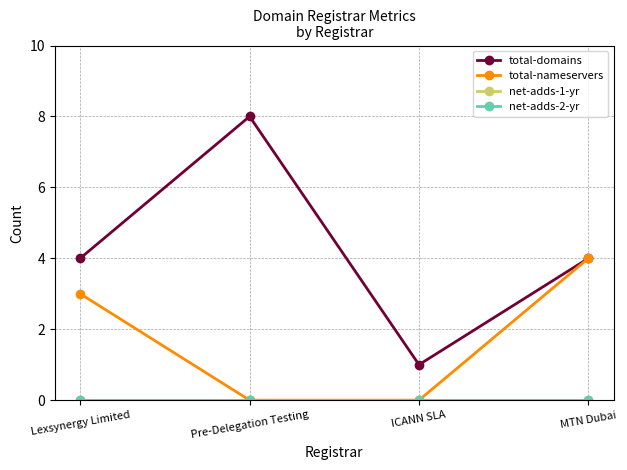

True or false: total-nameservers has a value of 6 at MTN Dubai.

False